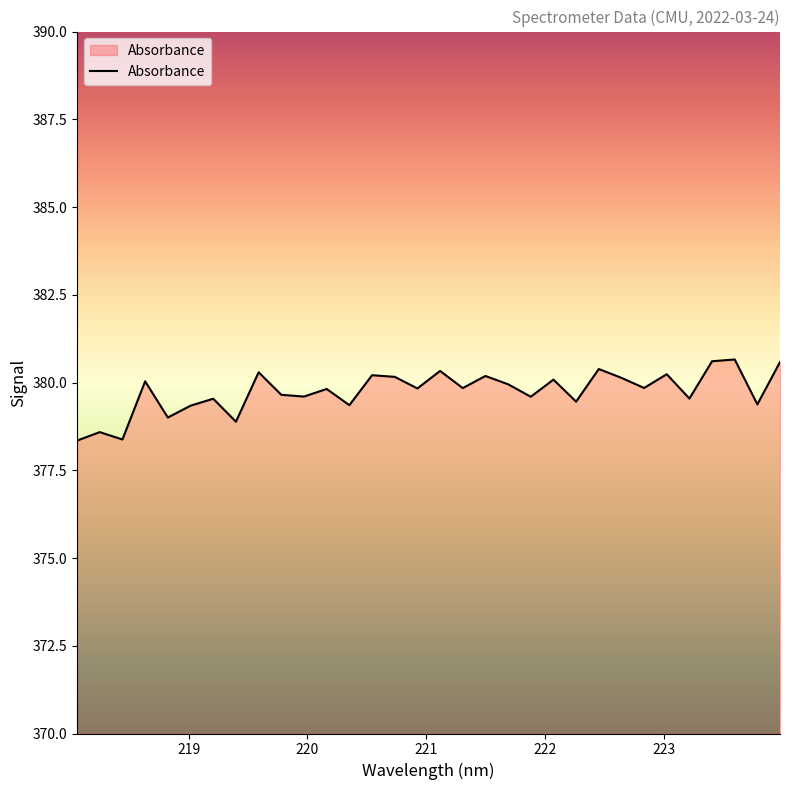

What is the greatest value displayed?

380.7